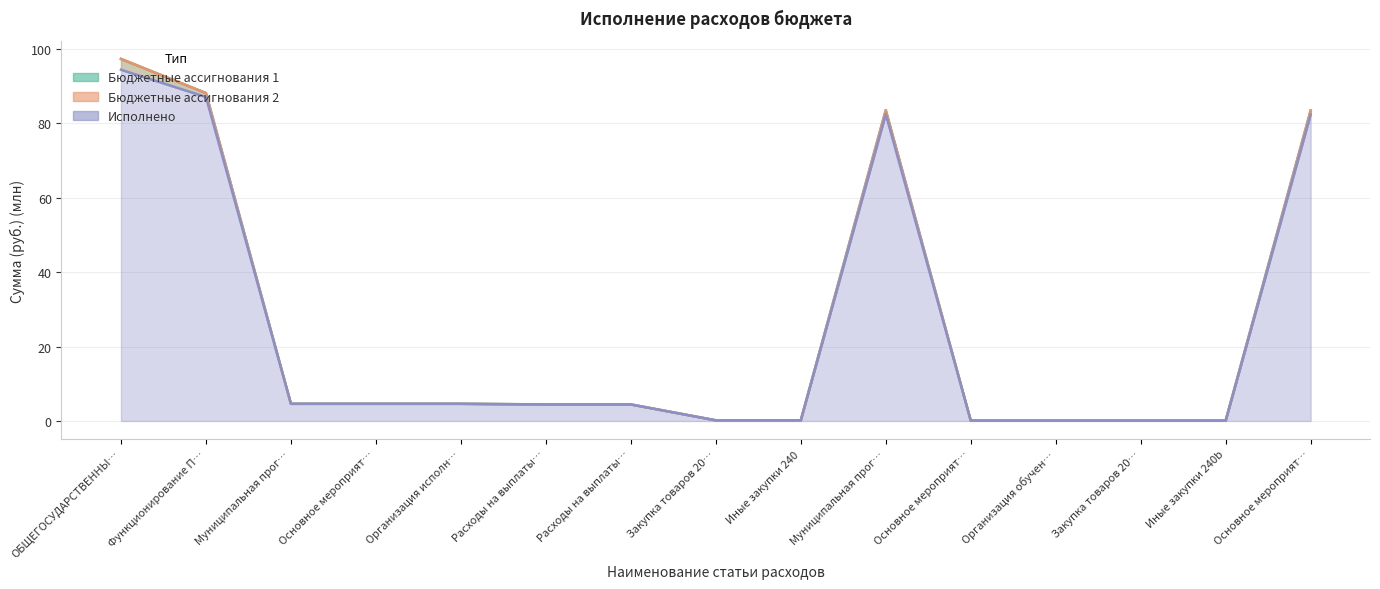

How many data points in Бюджетные ассигнования 2 are above 4?

9